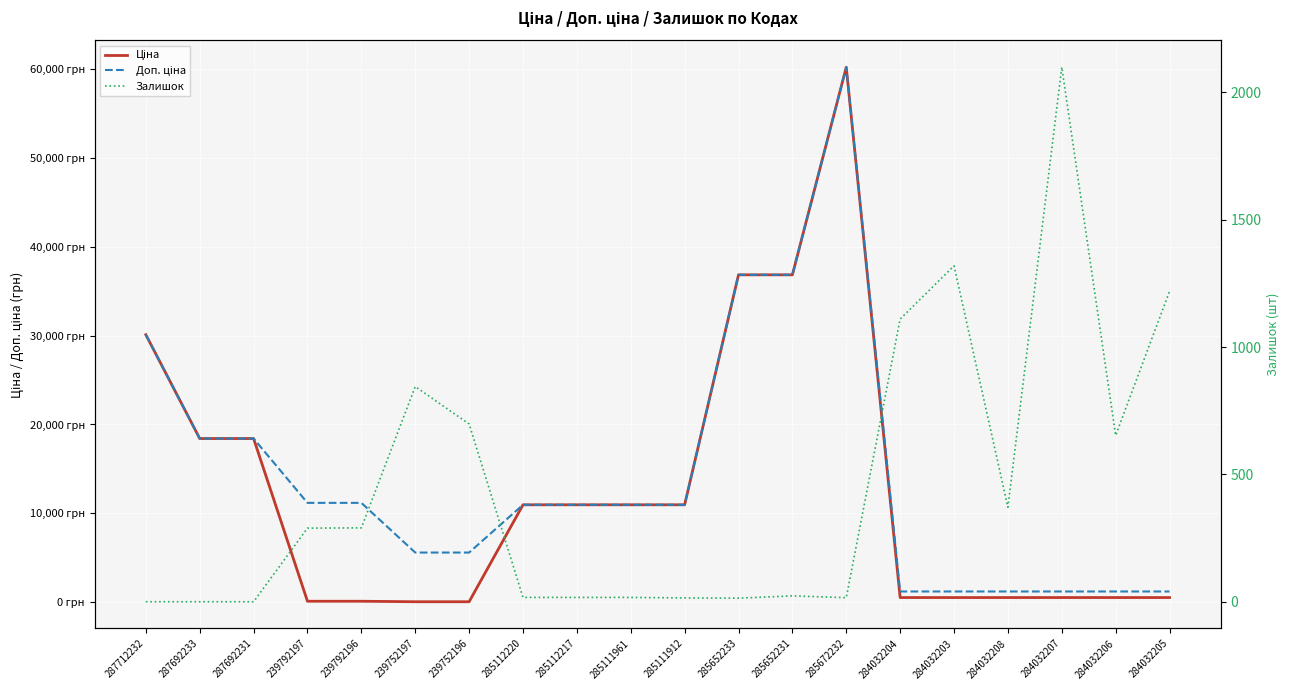

Which category has the highest value in the Залишок series?

284032207